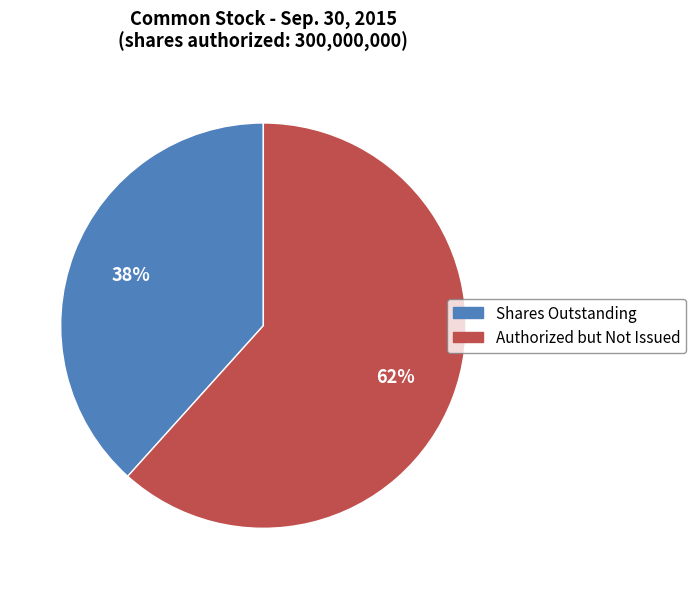

Is there any slice that represents more than half of the pie?

Yes